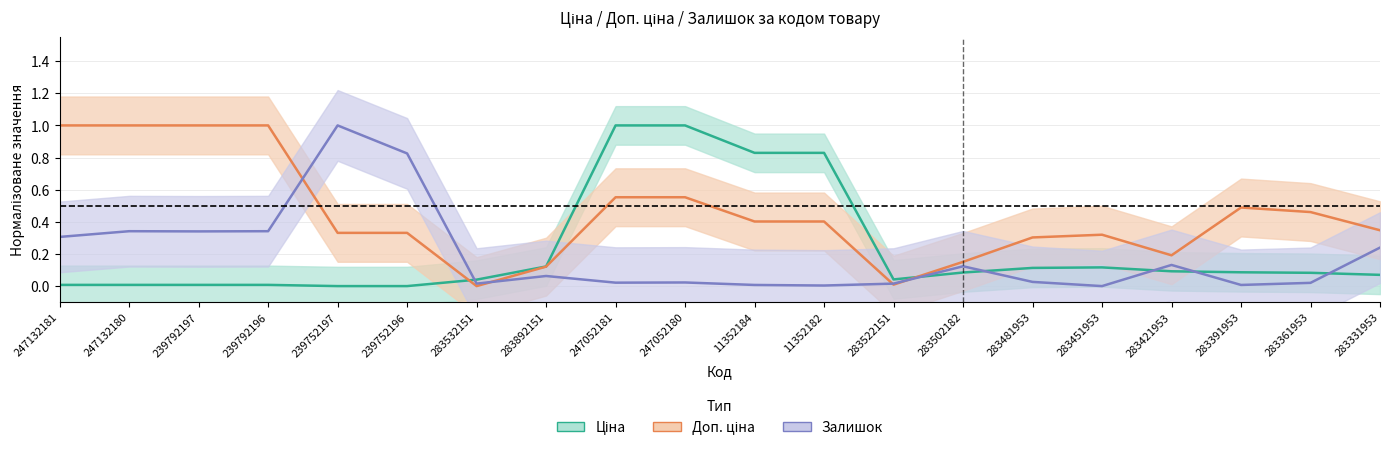

At which category is the sum across all series the highest?

247052180